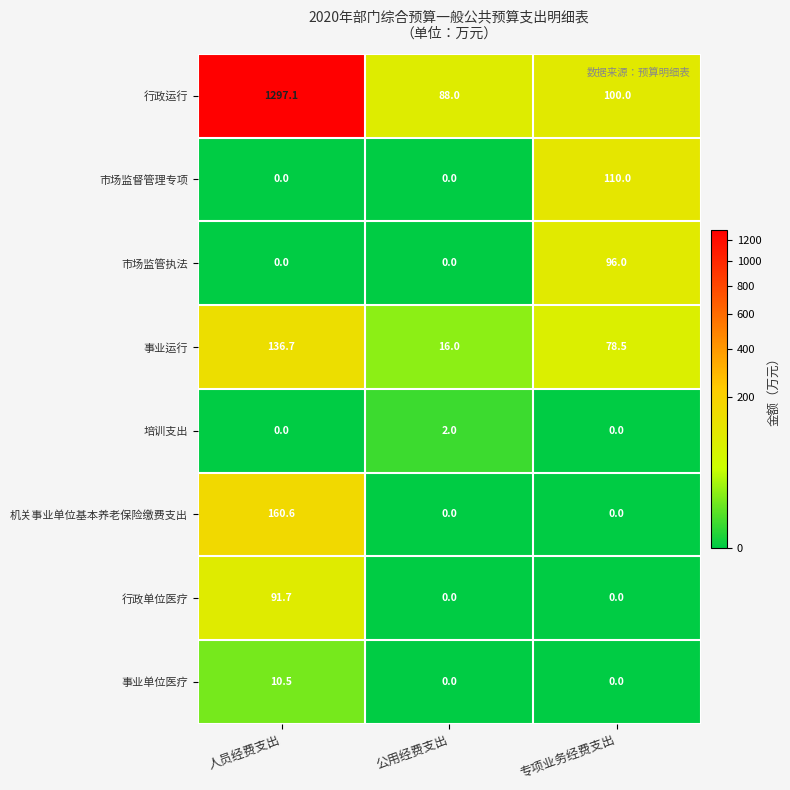

Reading right to left, extract all data points from this chart.

行政运行: 100.0	88.0	1297.1
市场监督管理专项: 110.0	0.0	0.0
市场监管执法: 96.0	0.0	0.0
事业运行: 78.5	16.0	136.7
培训支出: 0.0	2.0	0.0
机关事业单位基本养老保险缴费支出: 0.0	0.0	160.6
行政单位医疗: 0.0	0.0	91.7
事业单位医疗: 0.0	0.0	10.5